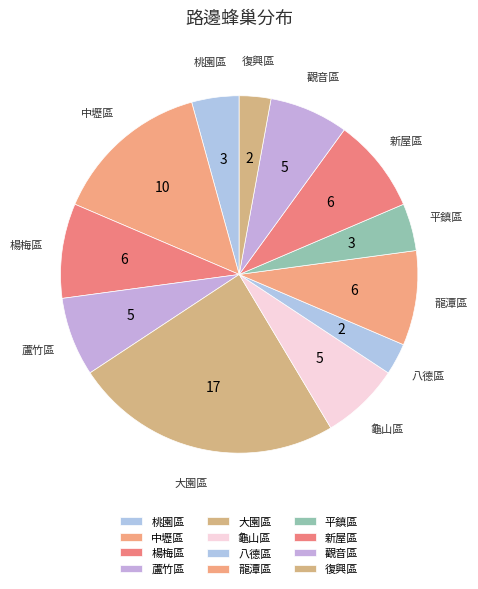

How many segments does this pie chart have?

12